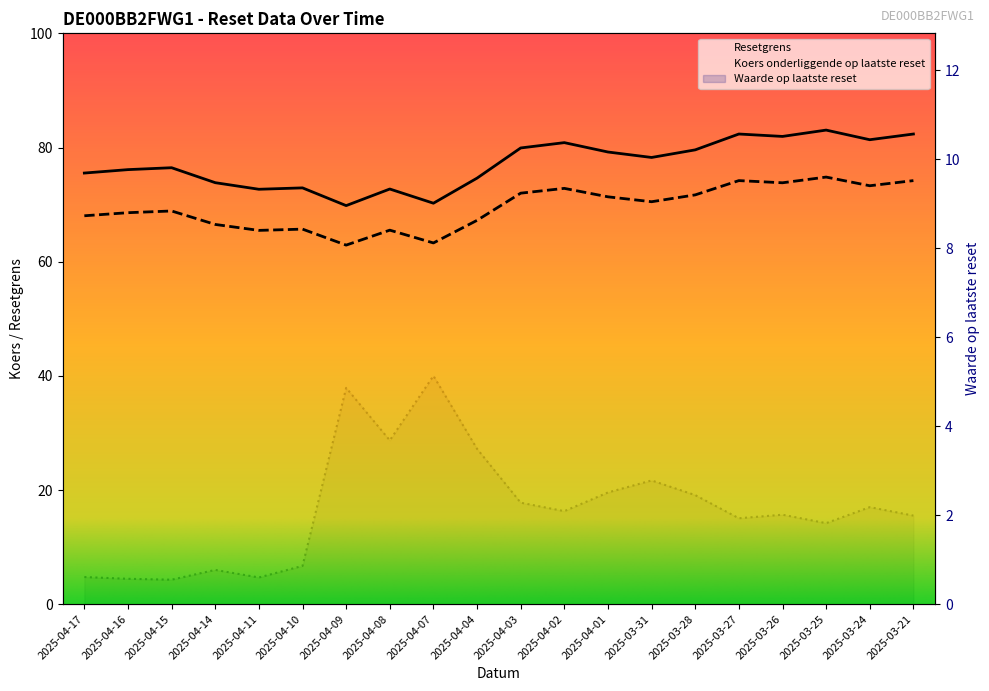

The value of Resetgrens at 2025-04-17 is 75.5. True or false?

True